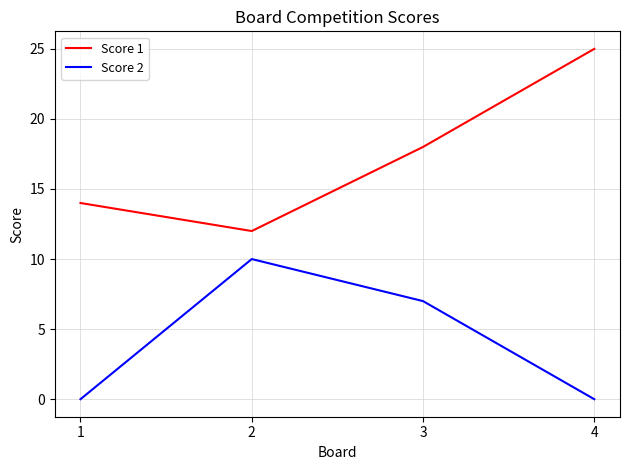

Read the Score 1 value at 2.

12